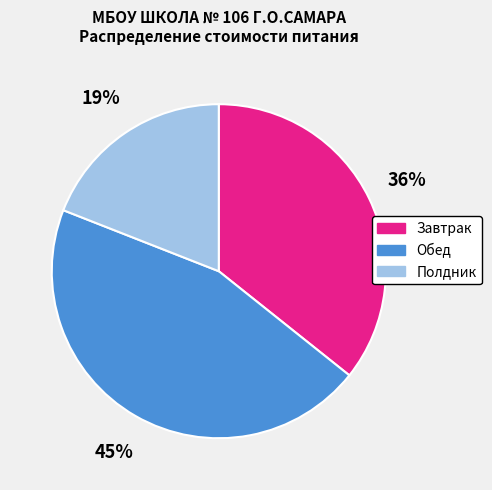

Count the number of slices in the pie.

3